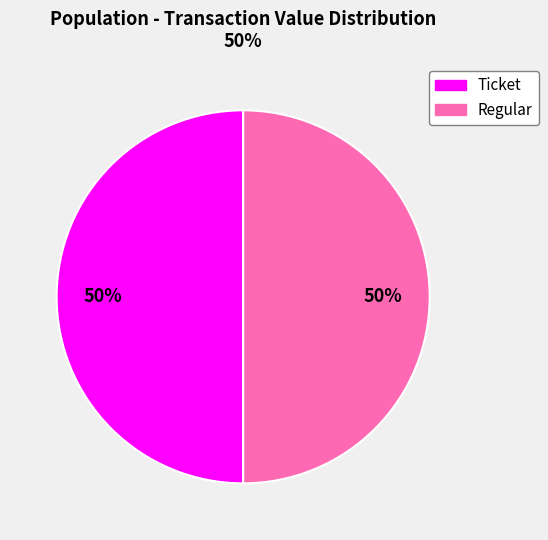

To the nearest percent, what is the average slice percentage?

50%